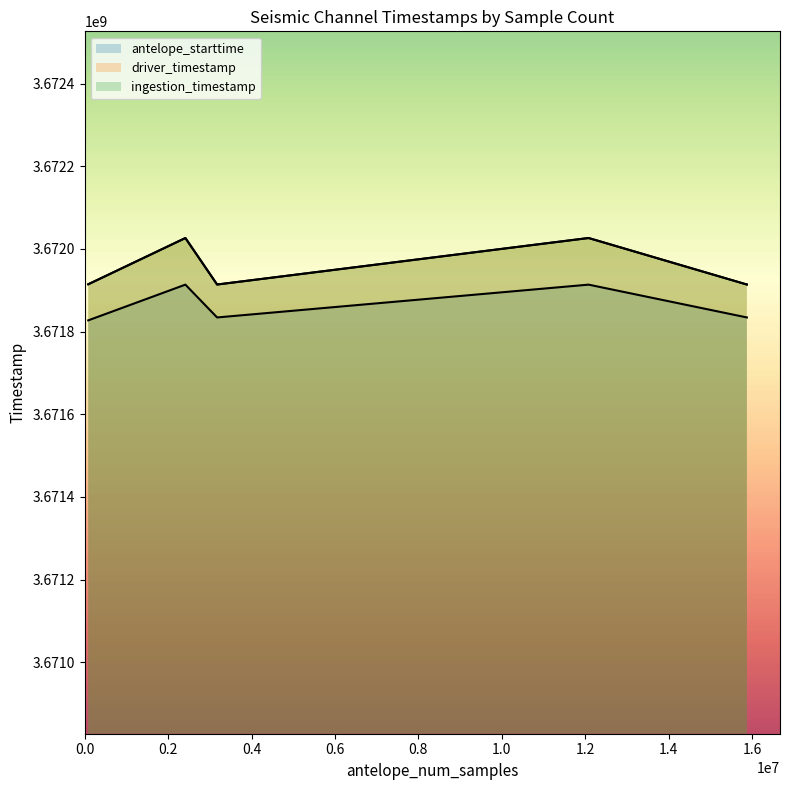

How many lines are shown in the chart?

3